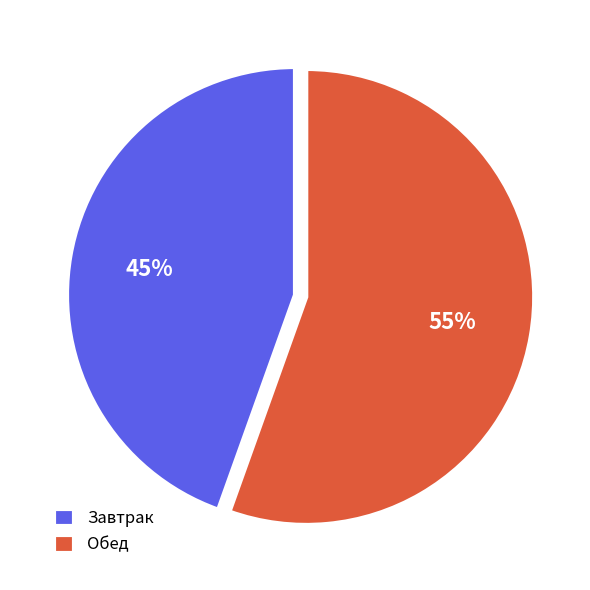

What percentage is the Обед slice, to the nearest percent?

55%